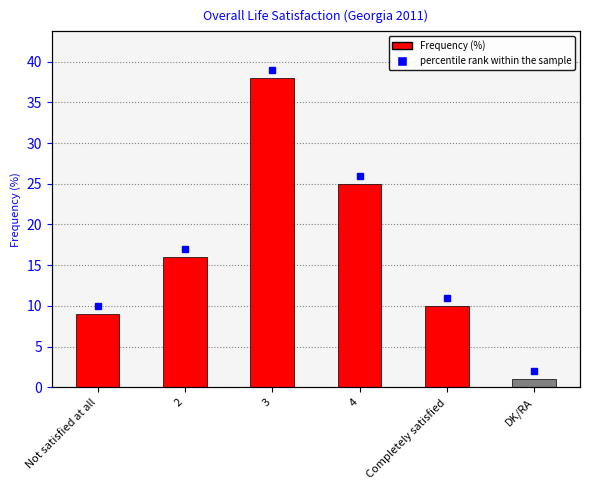

List the labels in order of value, largest first.

3, 4, 2, Completely satisfied, Not satisfied at all, DK/RA